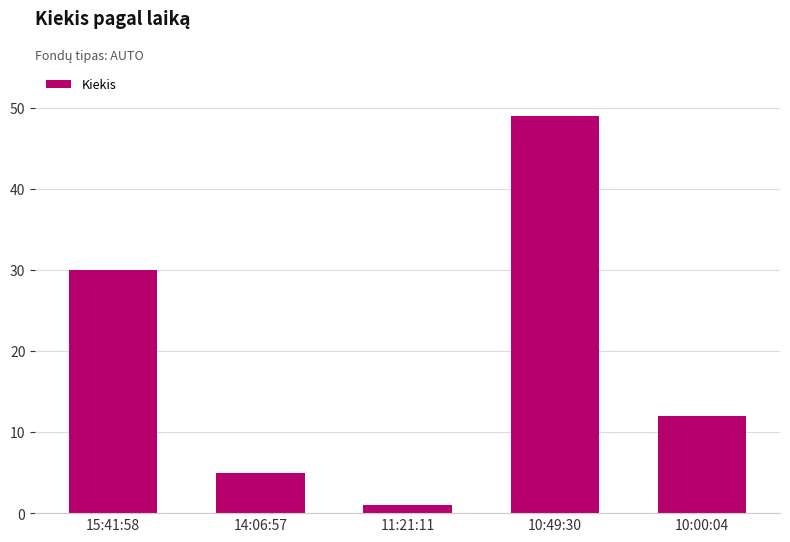

At which label is the value closest to 25?

15:41:58